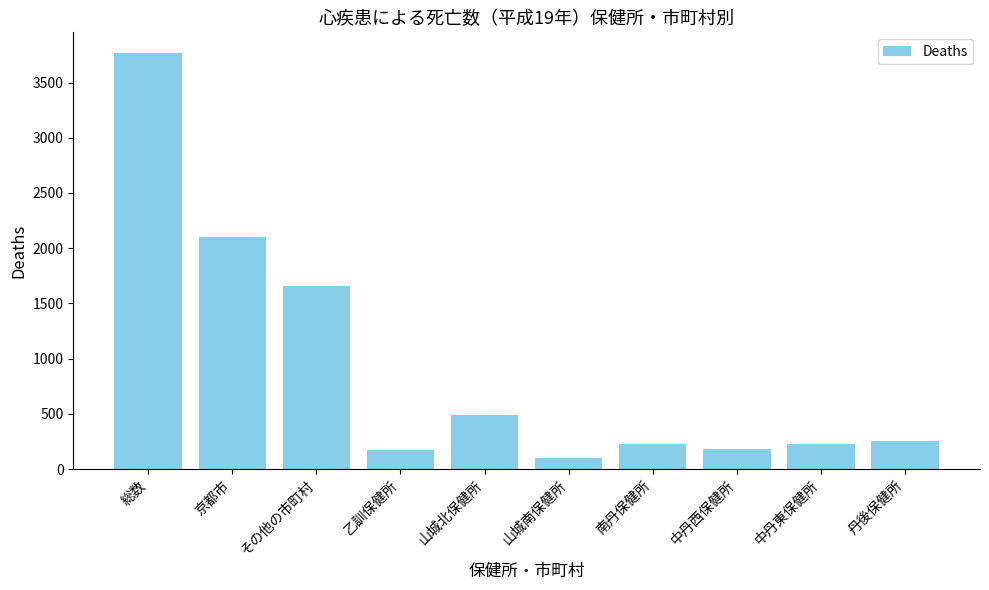

What is the sum of the values at 乙訓保健所 and 総数?

3942